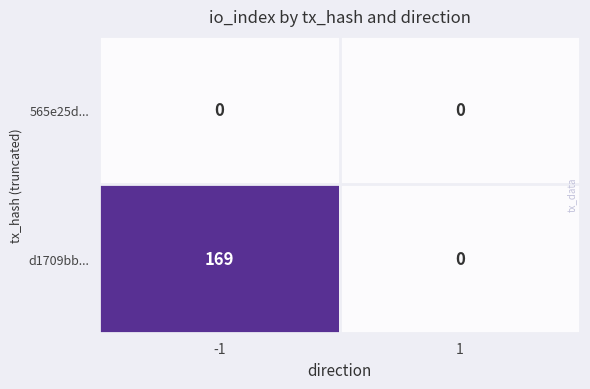

Which series has the largest total across all categories?

d1709bb...